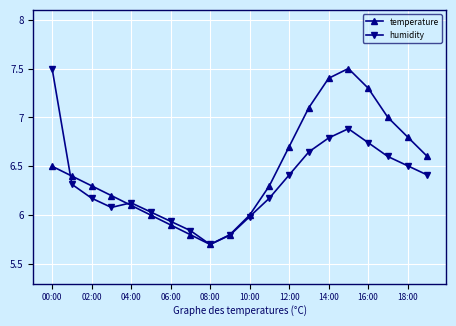

In temperature, how many points are lower than both neighbors (excluding endpoints)?

1